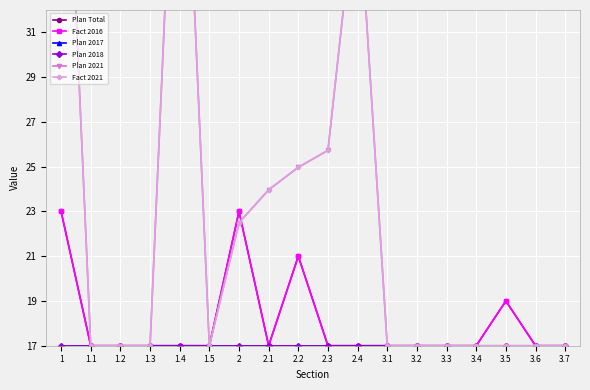

Where do Fact 2021 and Plan Total first cross each other?

2 and 2.1